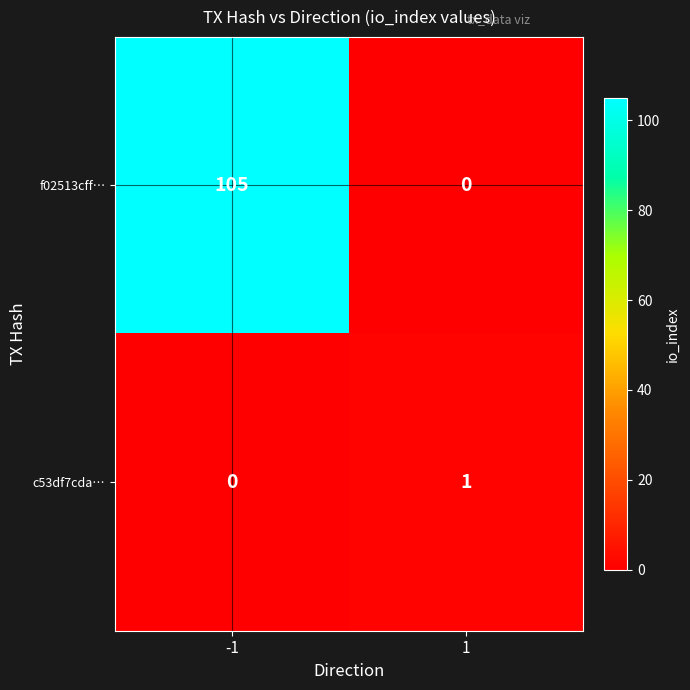

Between -1 and 1, which series saw the biggest shift?

f02513cff…